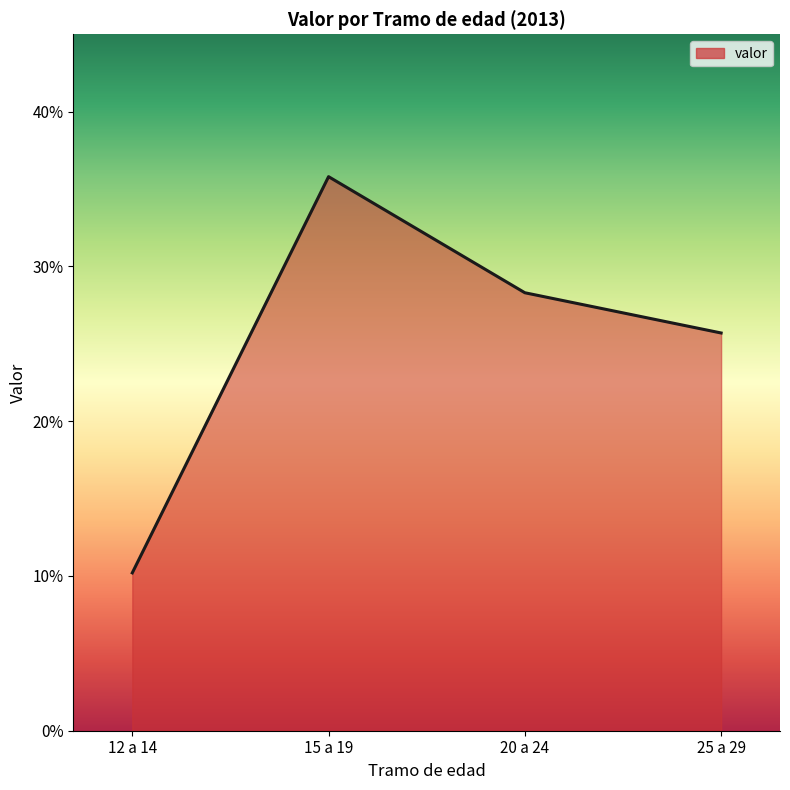

Does the chart have visible grid lines?

No